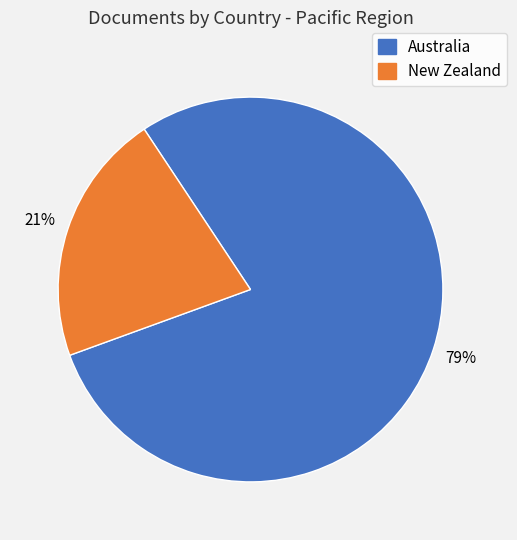

True or false: New Zealand accounts for 11% of the total.

False